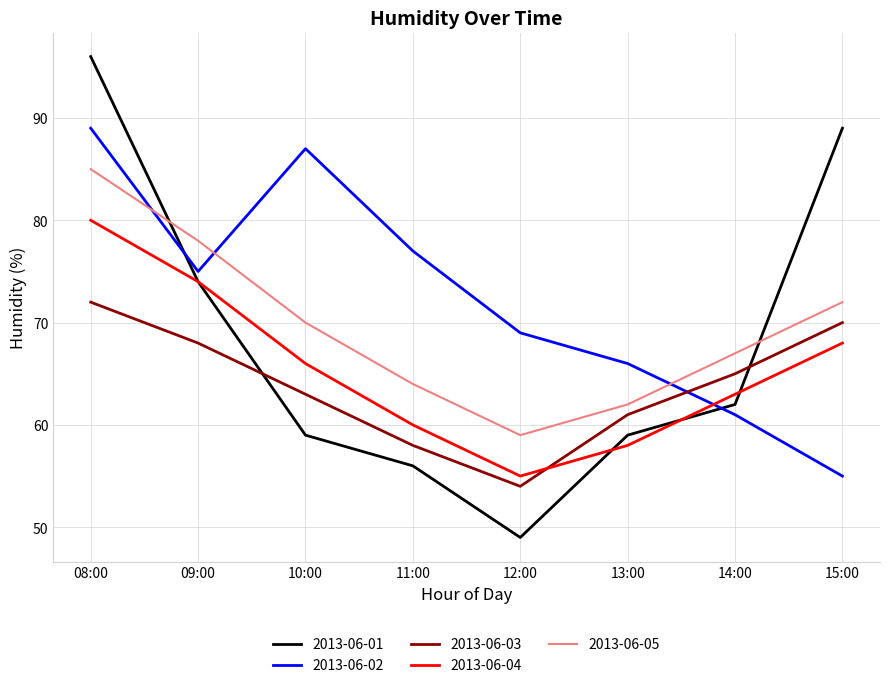

Is it true that 2013-06-04 equals 80 at 08:00?

True